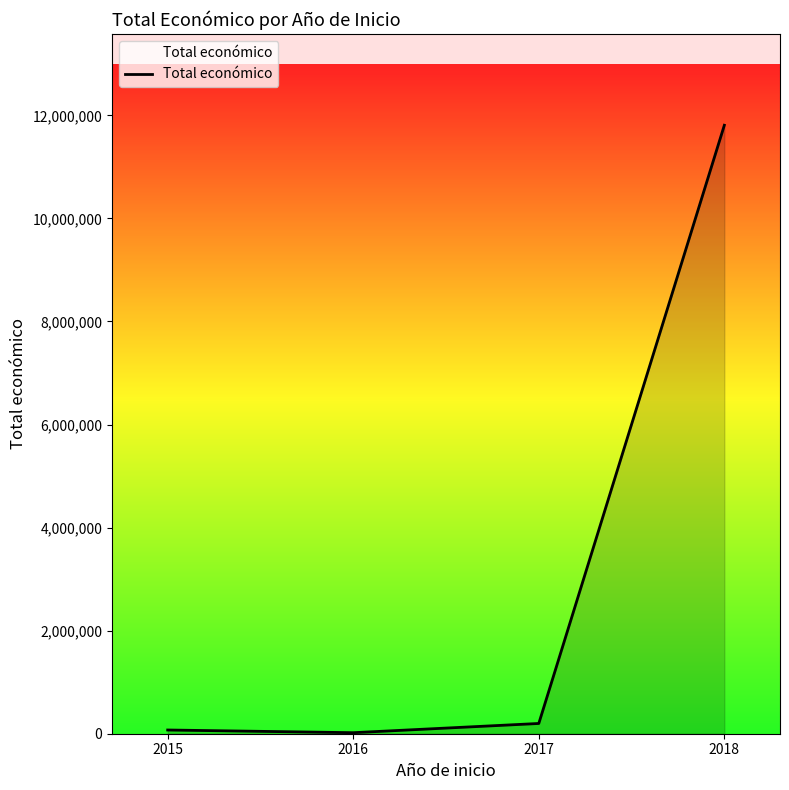

What is the average value?

3024542